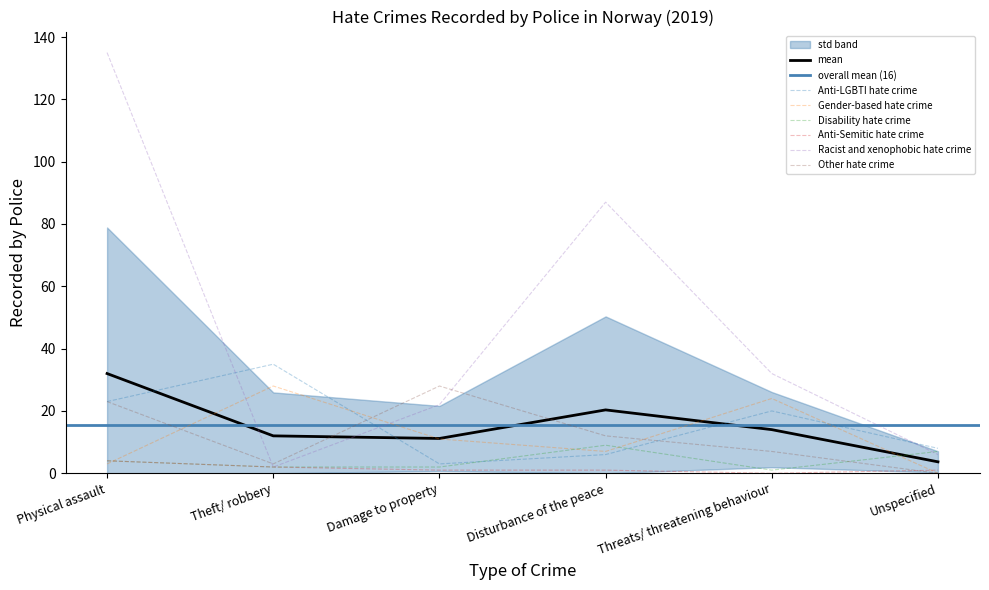

True or false: Anti-Semitic hate crime and Anti-LGBTI hate crime cross at least once.

False